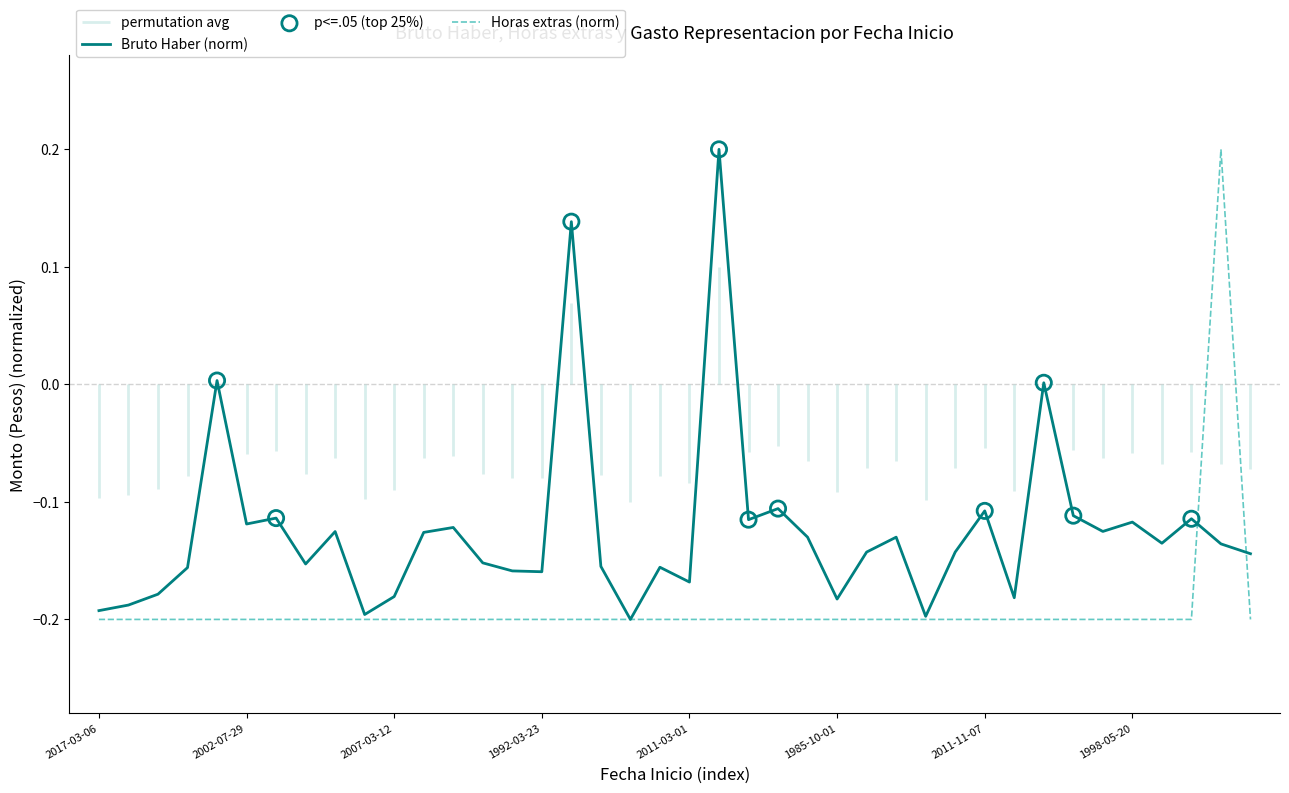

Which series reaches the minimum Y coordinate?

Bruto Haber